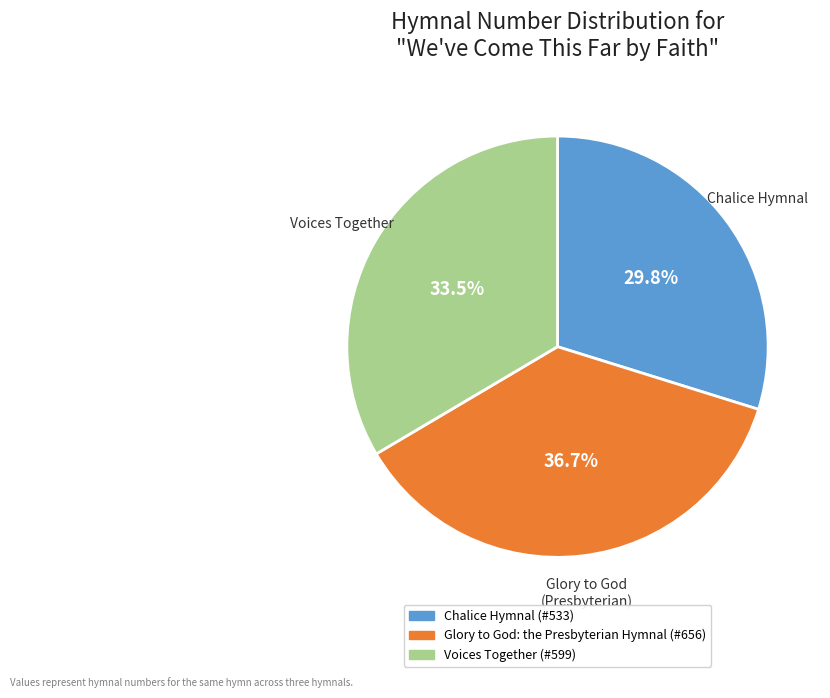

Is there any slice that represents more than half of the pie?

No